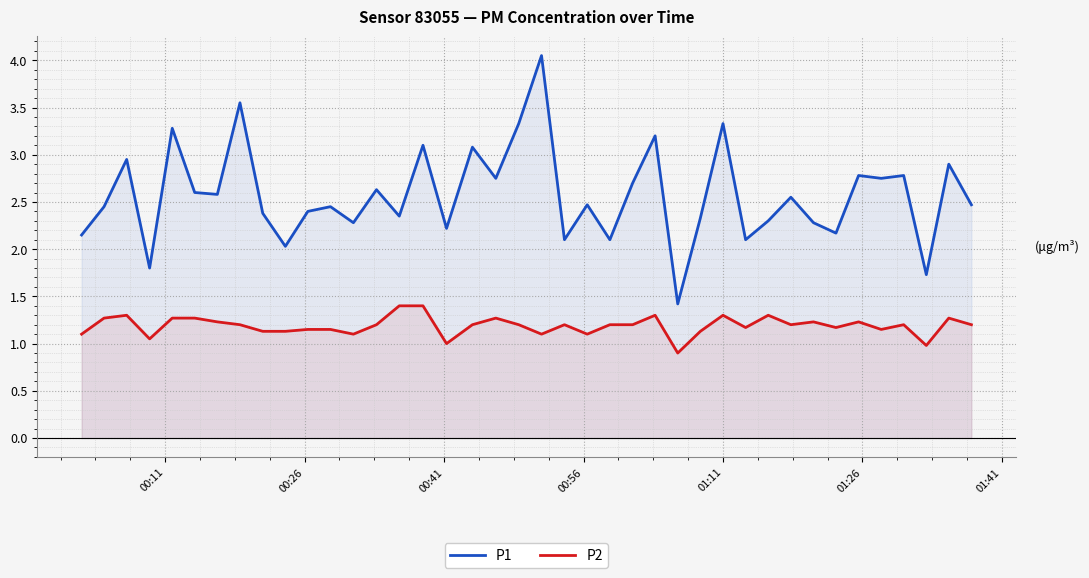

Which series has the widest spread of values?

P1